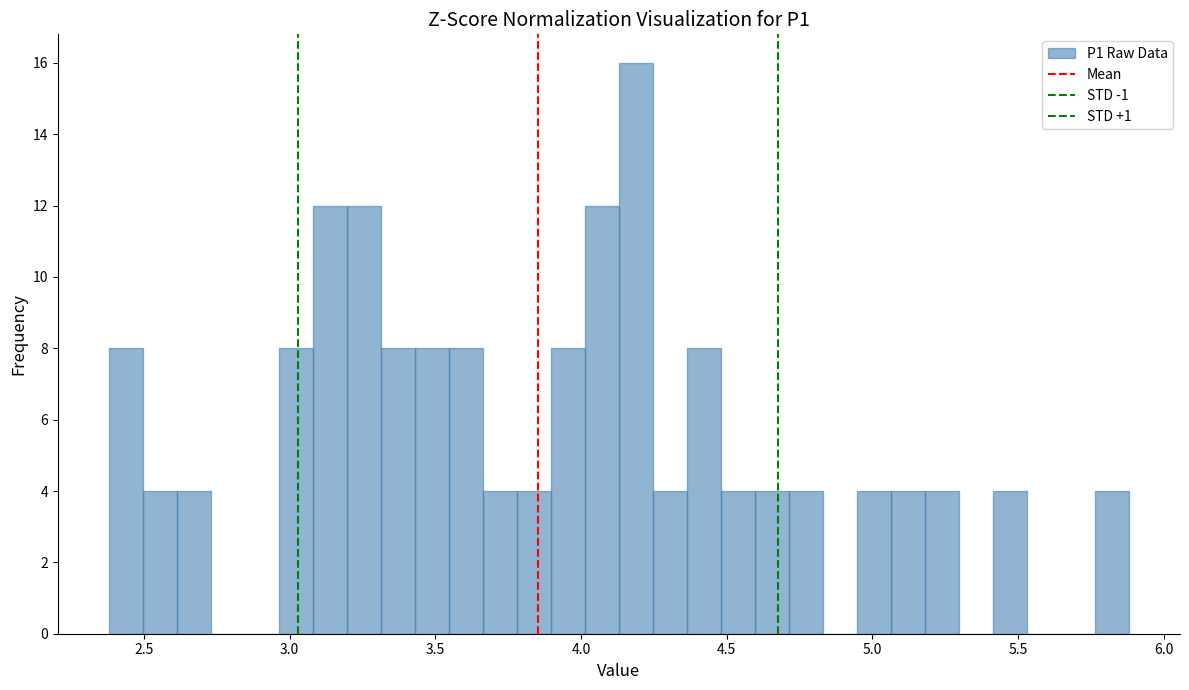

Around what value on the x-axis is the tallest bar? Give the approximate position of its centre, as read against the axis.

4.20